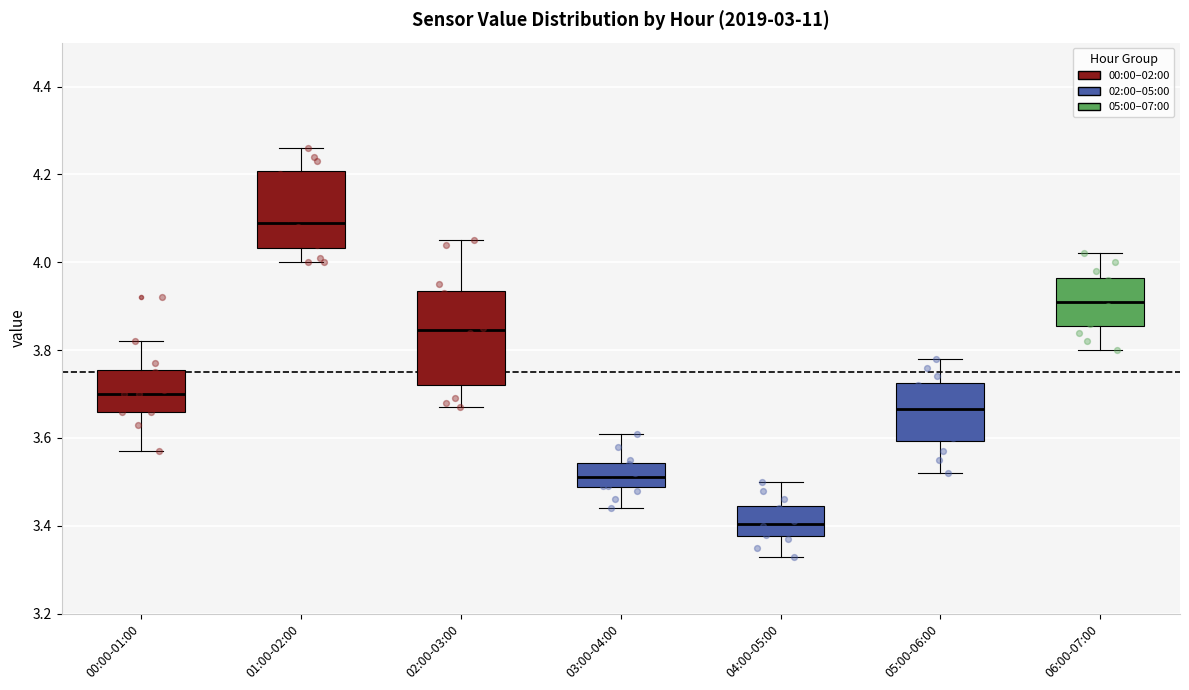

Reading left to right, read every box against the y-axis: the position of its median line, the range the box covers, and the ends of its whiskers. The values are not printed on the chart, so give them approximately, as read against the axis.

00:00-01:00: median 3.70, box 3.66 to 3.76, whiskers 3.58 to 3.82
01:00-02:00: median 4.10, box 4.04 to 4.20, whiskers 4.00 to 4.26
02:00-03:00: median 3.84, box 3.72 to 3.94, whiskers 3.68 to 4.06
03:00-04:00: median 3.52, box 3.48 to 3.54, whiskers 3.44 to 3.62
04:00-05:00: median 3.40, box 3.38 to 3.44, whiskers 3.34 to 3.50
05:00-06:00: median 3.66, box 3.60 to 3.72, whiskers 3.52 to 3.78
06:00-07:00: median 3.92, box 3.86 to 3.96, whiskers 3.80 to 4.02